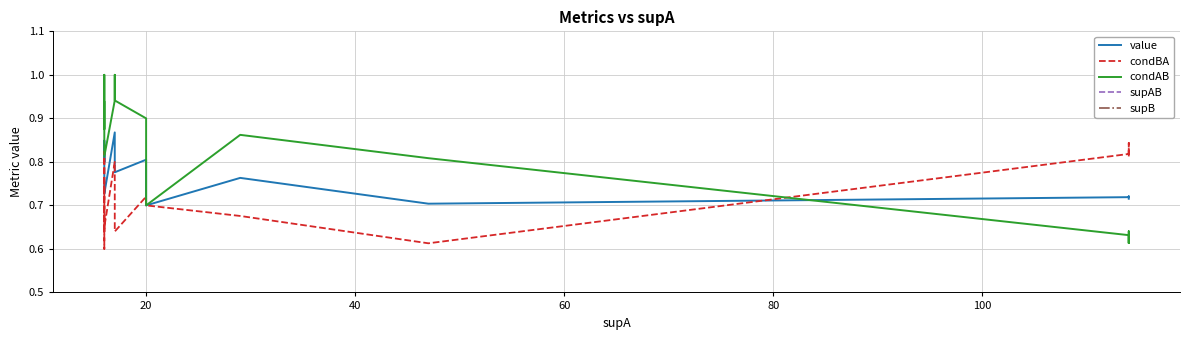

Count the condAB values in the range 0 to 1.

20